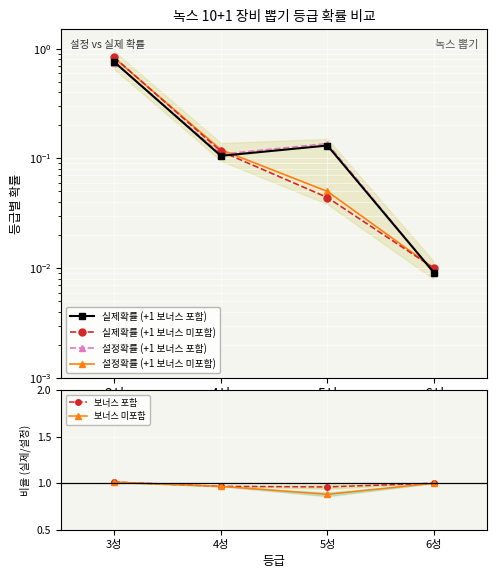

Between 3성 and 6성, which series saw the biggest shift?

실제확률 (+1 보너스 미포함)